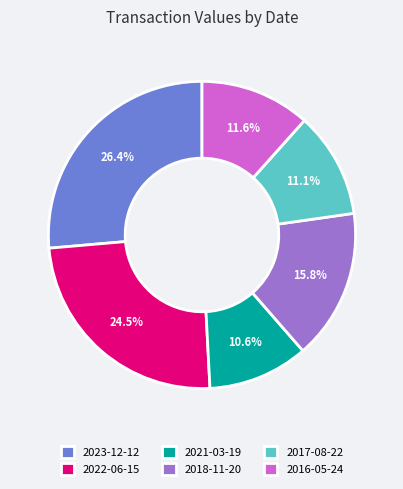

What is the ratio of the value at 2021-03-19 to the value at 2022-06-15?

0.4